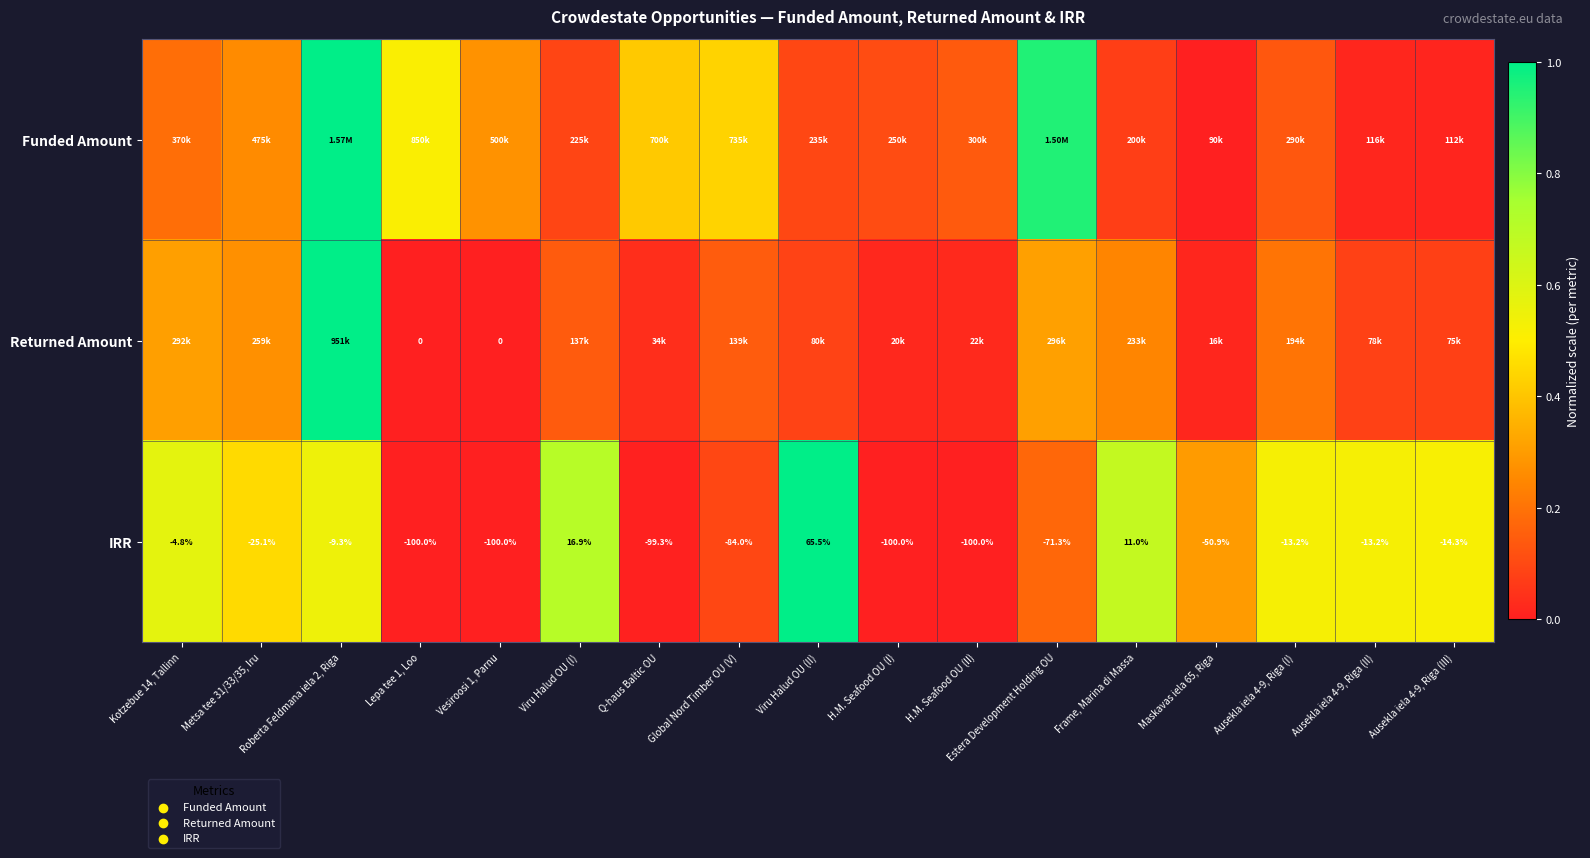

Is the value of IRR at Ausekla iela 4-9, Riga (III) greater than the value of Returned Amount at Lepa tee 1, Loo?

No